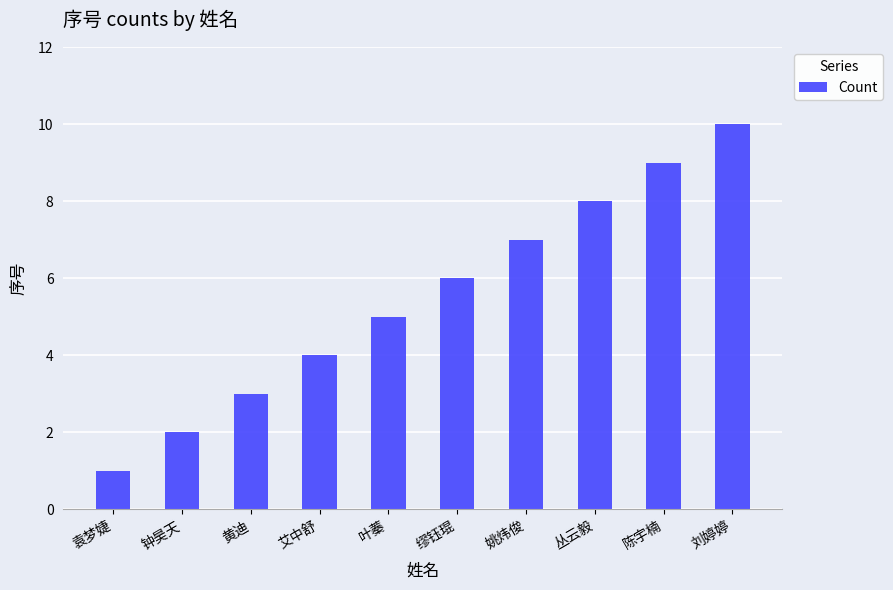

What is the ratio of the value at 刘婷婷 to the value at 叶蓁?

2.0